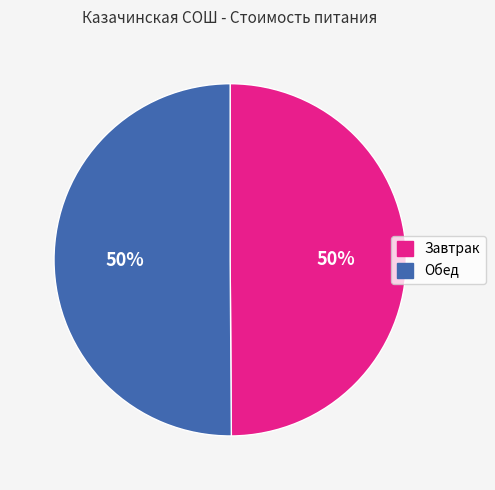

Do Обед and Завтрак together represent more than half of the pie?

Yes